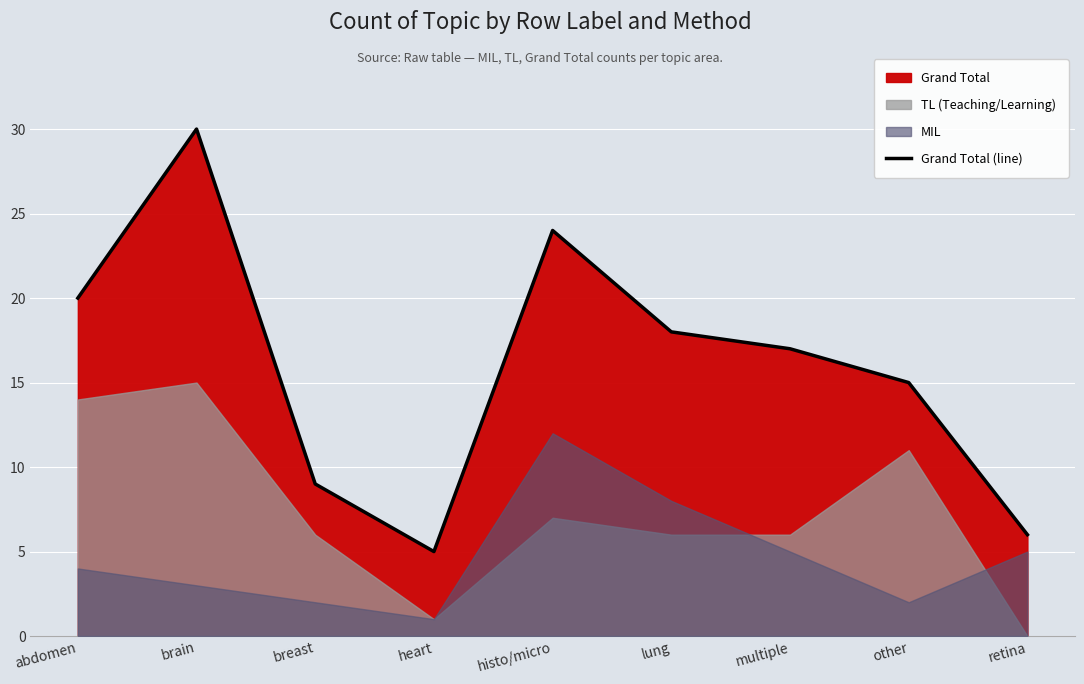

List the labels in order of Grand Total (line) value, smallest first.

heart, retina, breast, other, multiple, lung, abdomen, histo/micro, brain